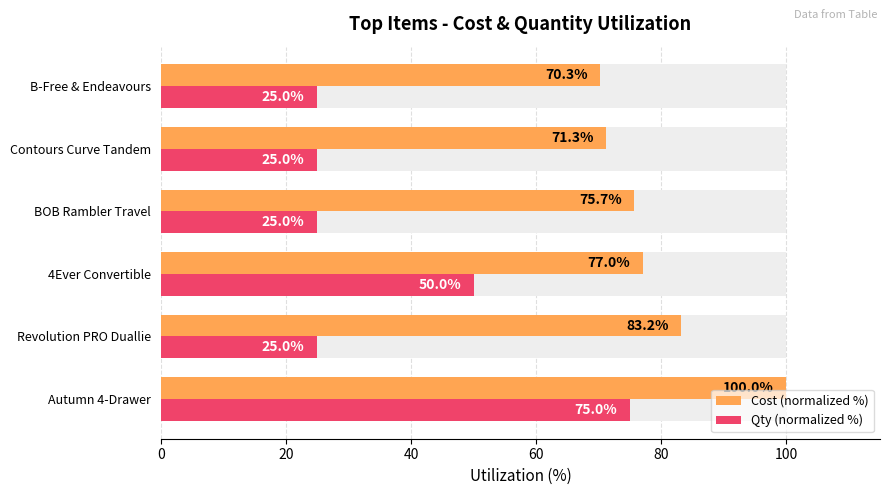

What is the total value across all series at 4Ever Convertible?

127.0